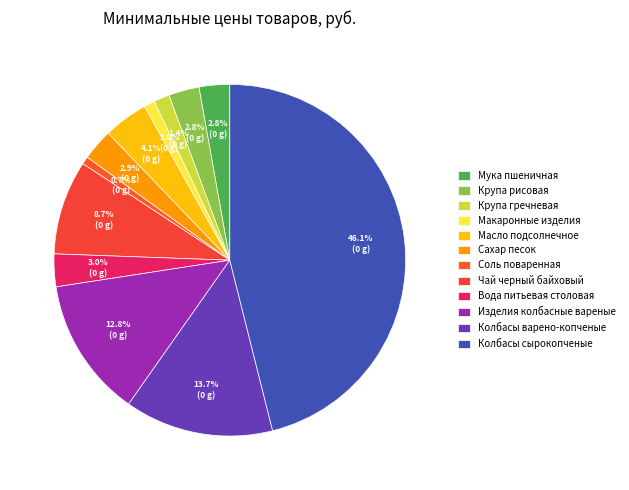

Does Изделия колбасные вареные account for over 50% of the chart?

No